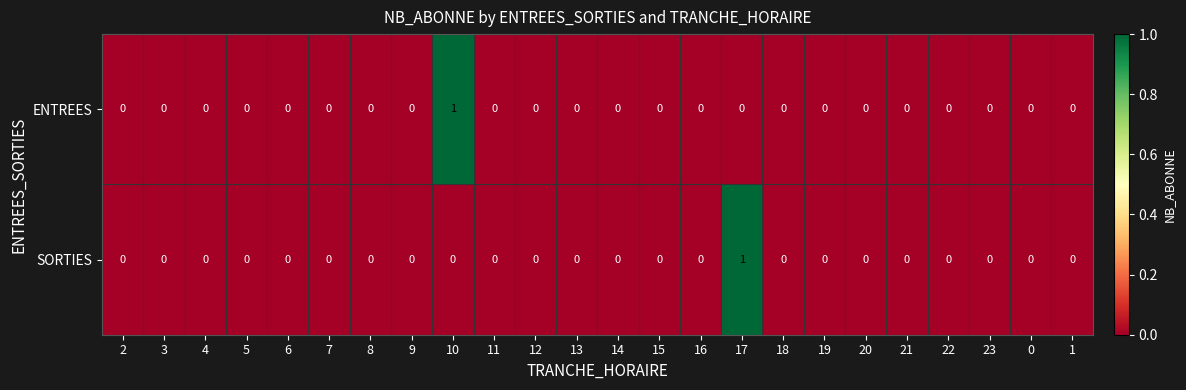

Count the ENTREES values in the range 0 to 1.

24